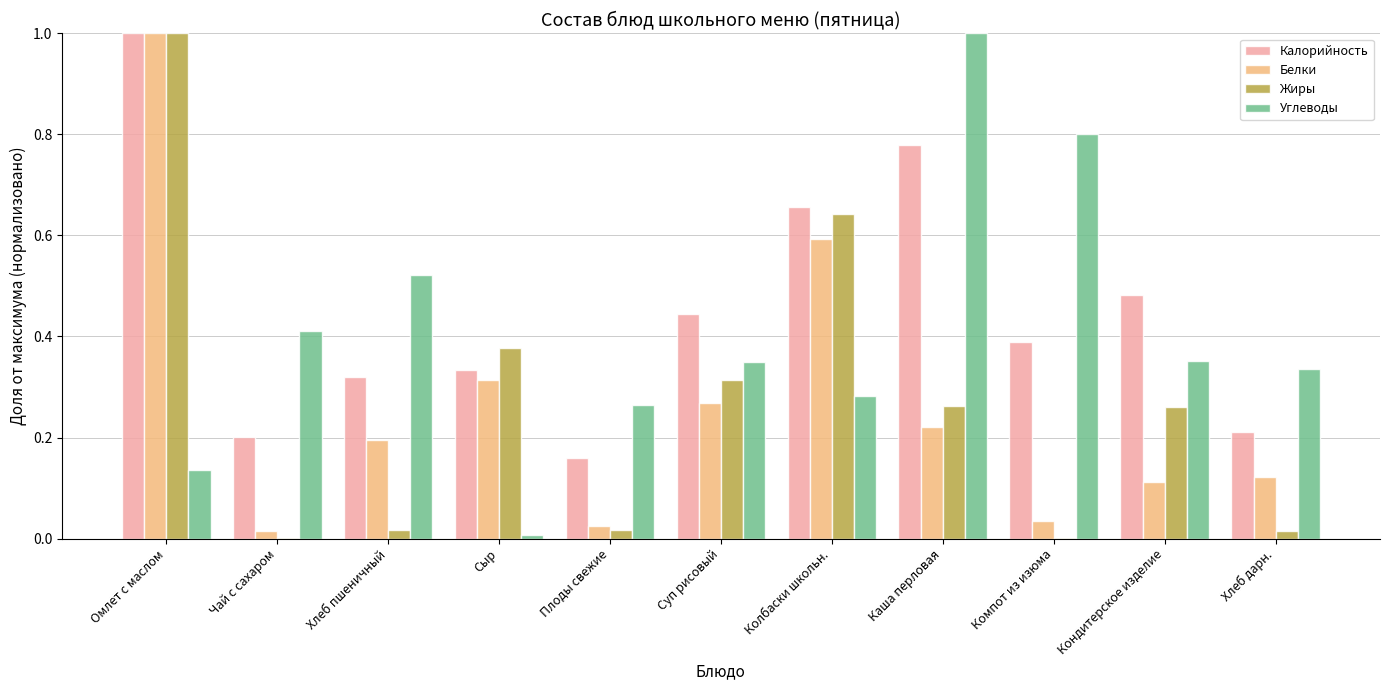

True or false: Белки has a value of 0.6 at Колбаски школьн..

True